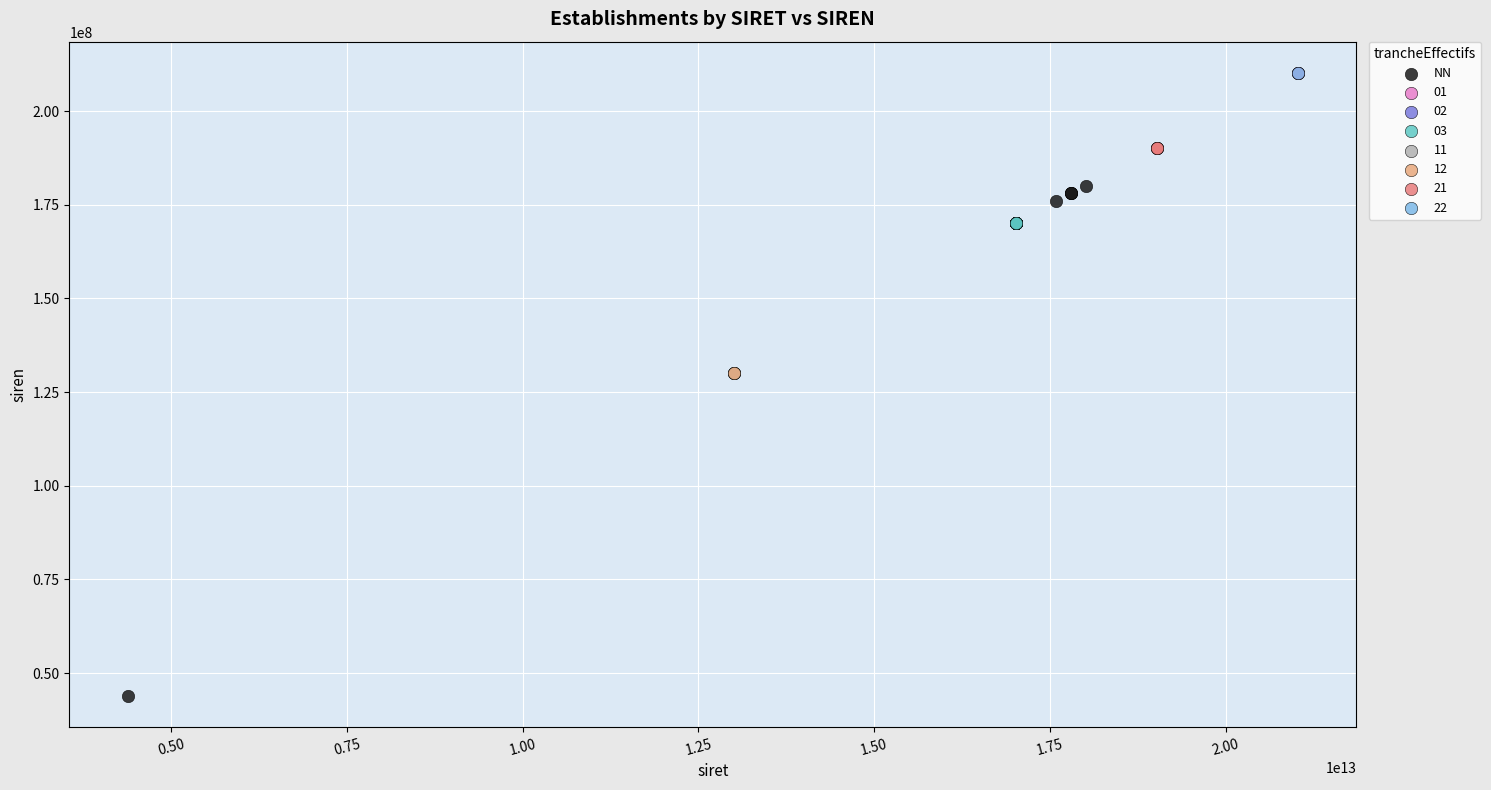

What are all the series names shown in the legend?

NN, 01, 02, 03, 11, 12, 21, 22